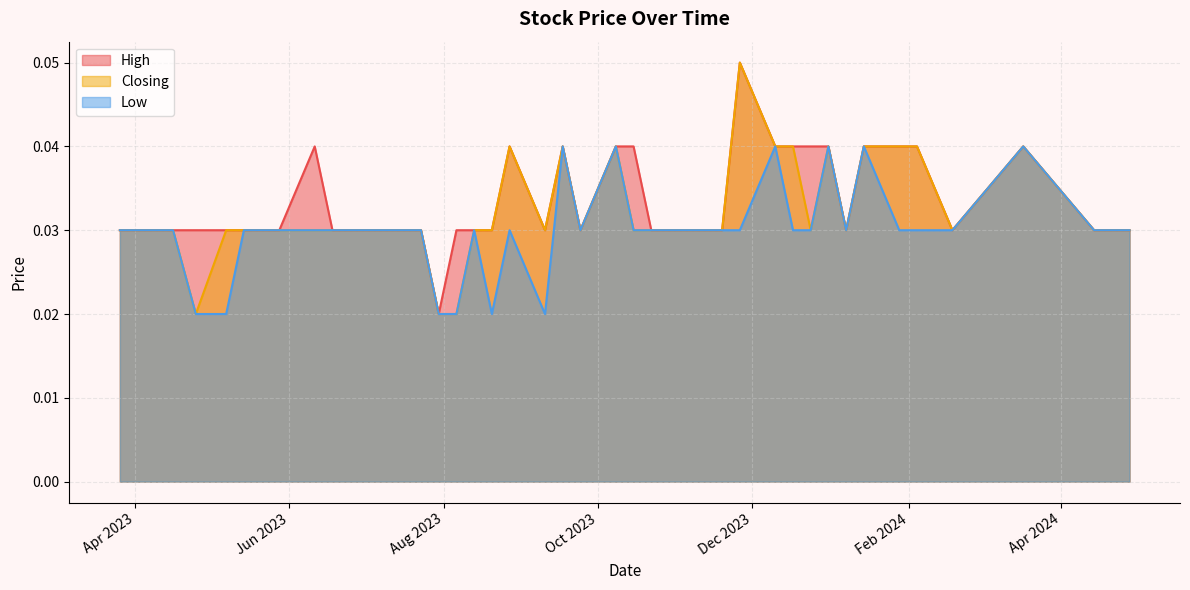

Which has a higher value, 22/10/2023 or 21/04/2024?

22/10/2023